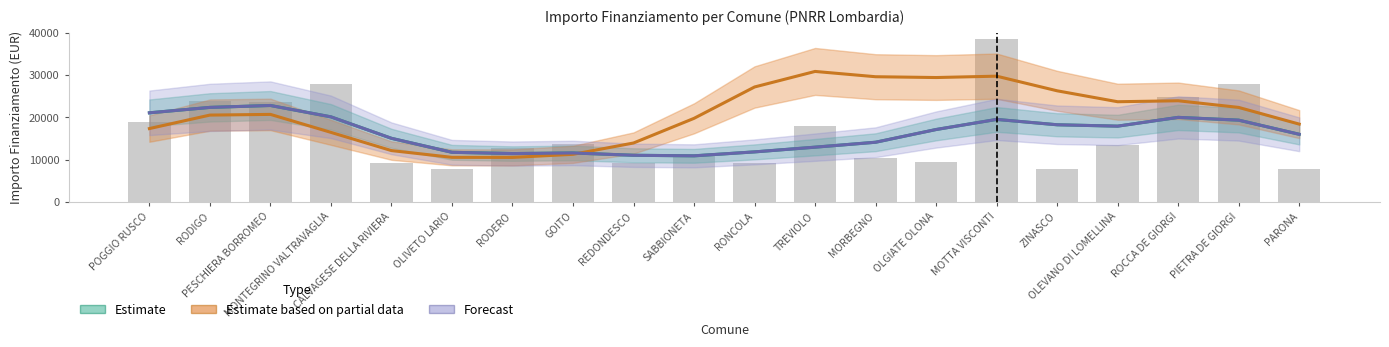

At which label does Estimate based on partial data first exceed 20714?

PESCHIERA BORROMEO